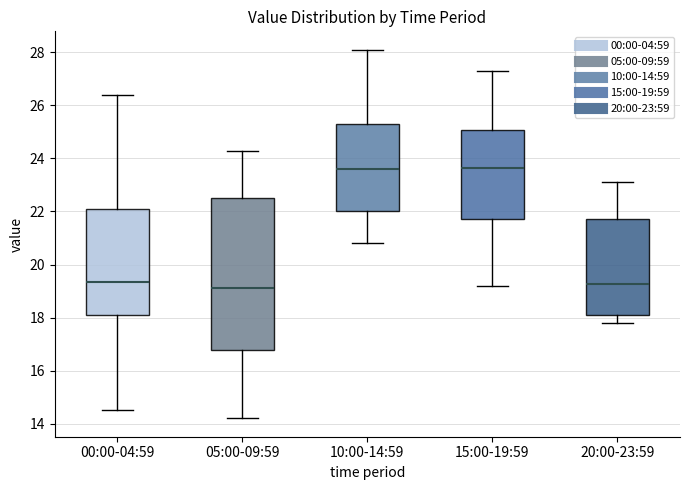

Which box is the tallest, from its lower edge to its upper edge?

05:00-09:59